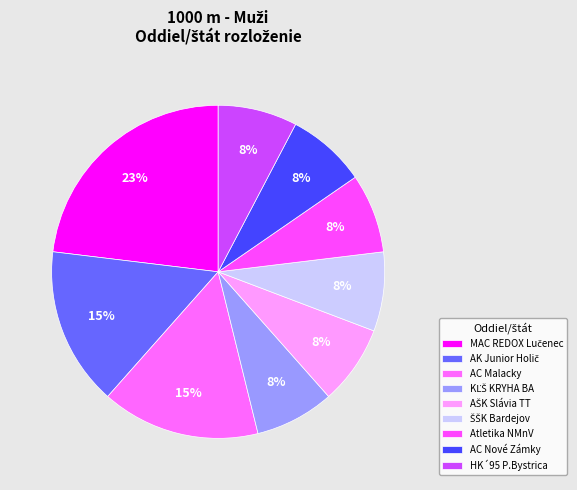

What is the largest slice in the pie chart?

MAC REDOX Lučenec